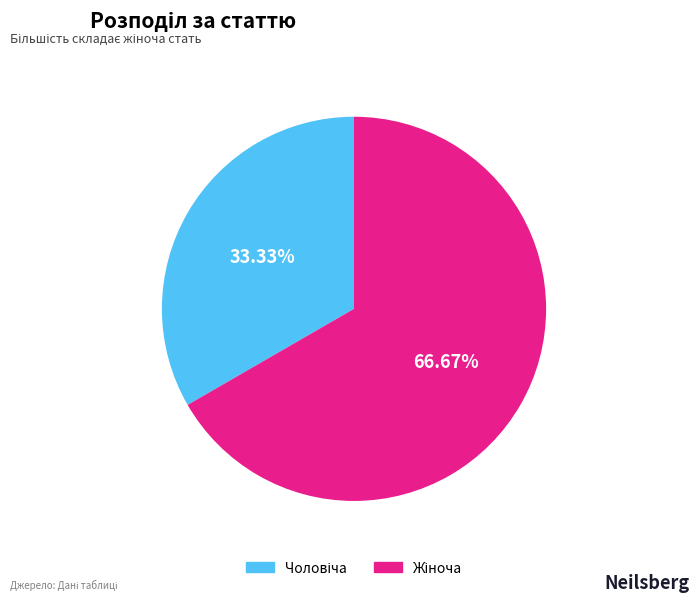

Count the number of slices in the pie.

2